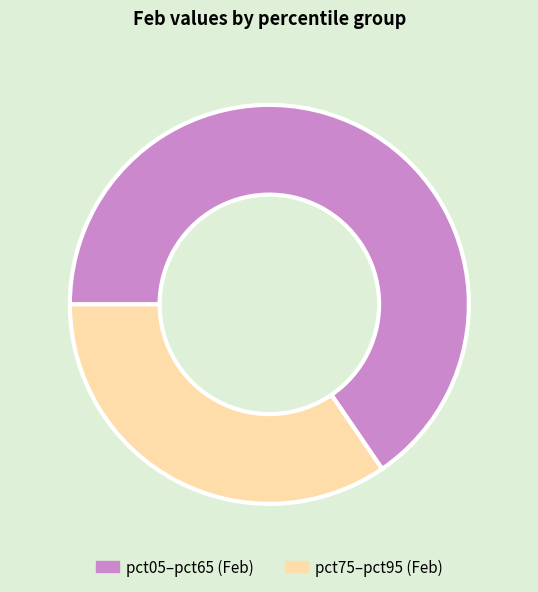

Is there any slice that represents more than half of the pie?

Yes